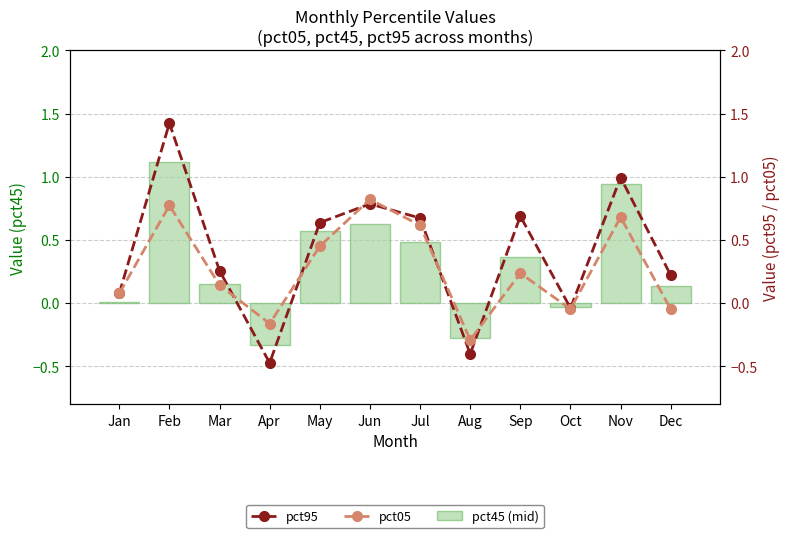

Between Dec and Oct, which is larger?

Dec